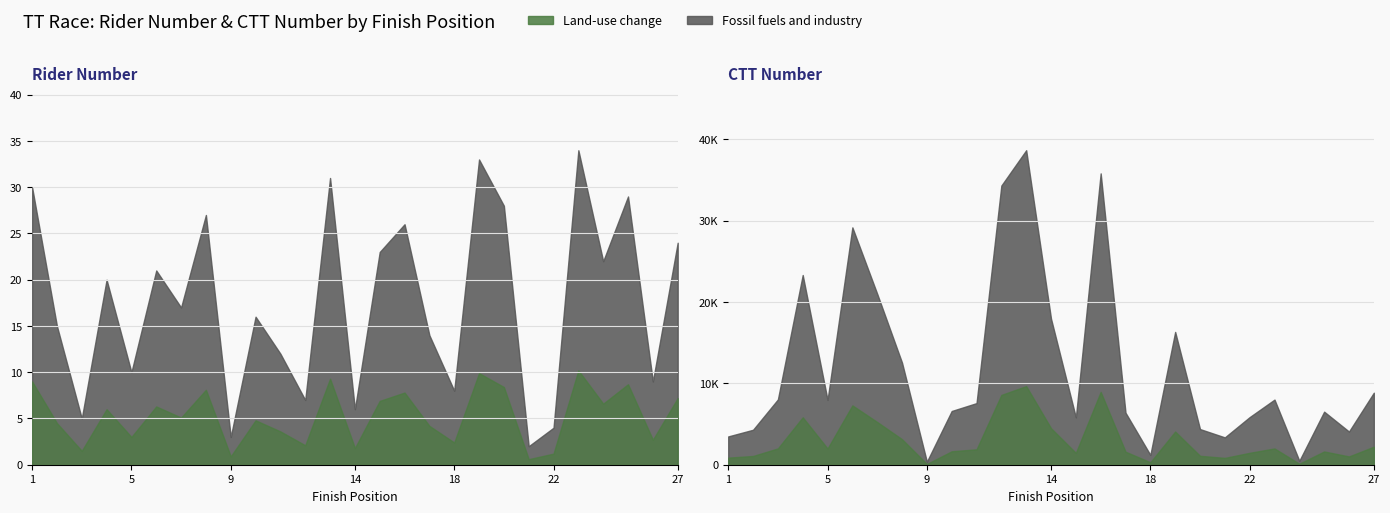

How many lines are shown in the chart?

2